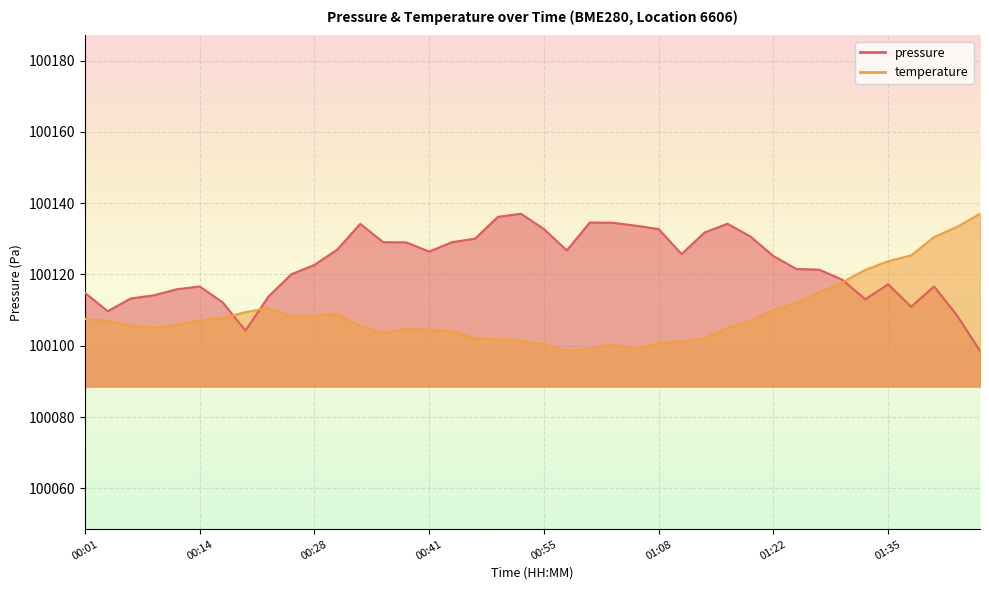

At how many categories does at least one series exceed 100128?

18